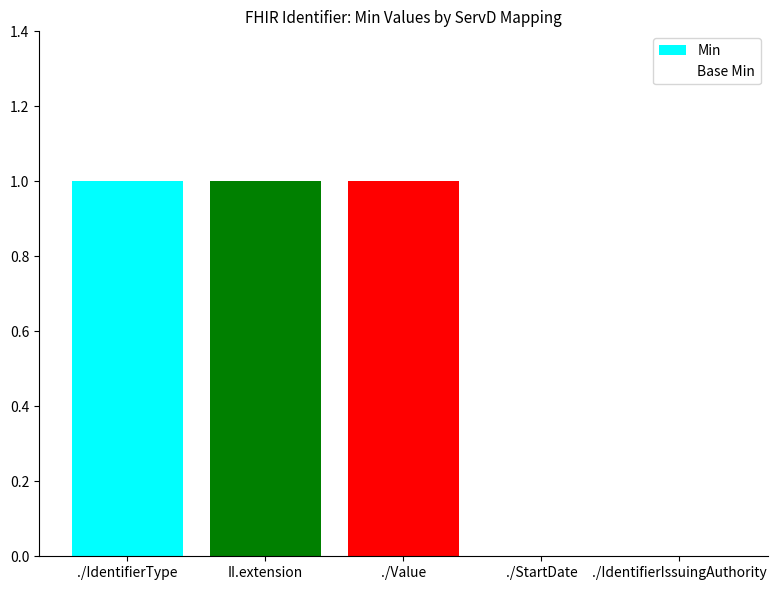

Which has a higher value, ./Value or ./StartDate?

./Value